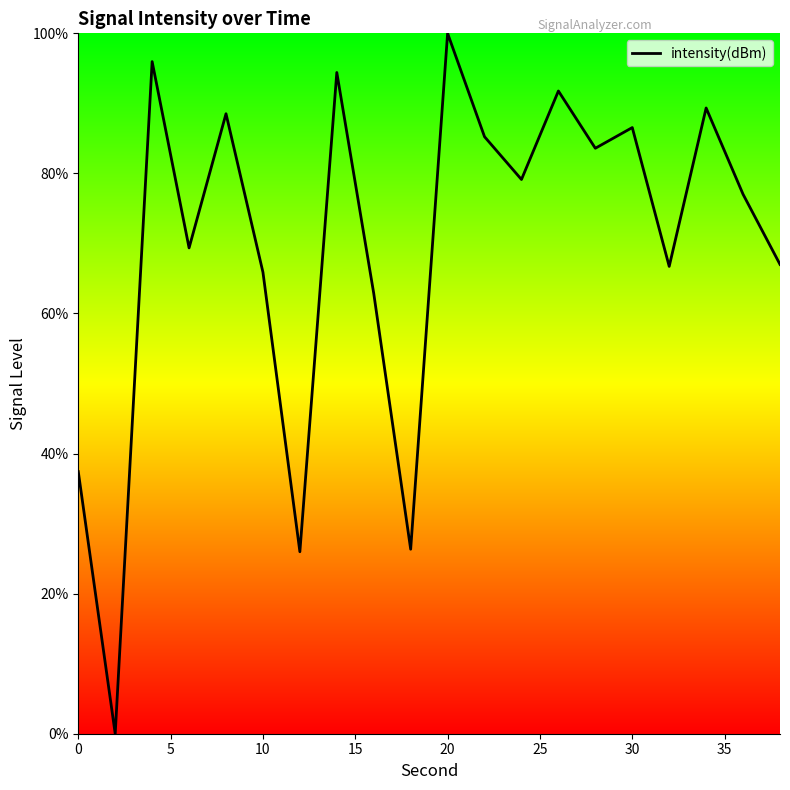

What is the difference between the maximum and minimum values?

100.0